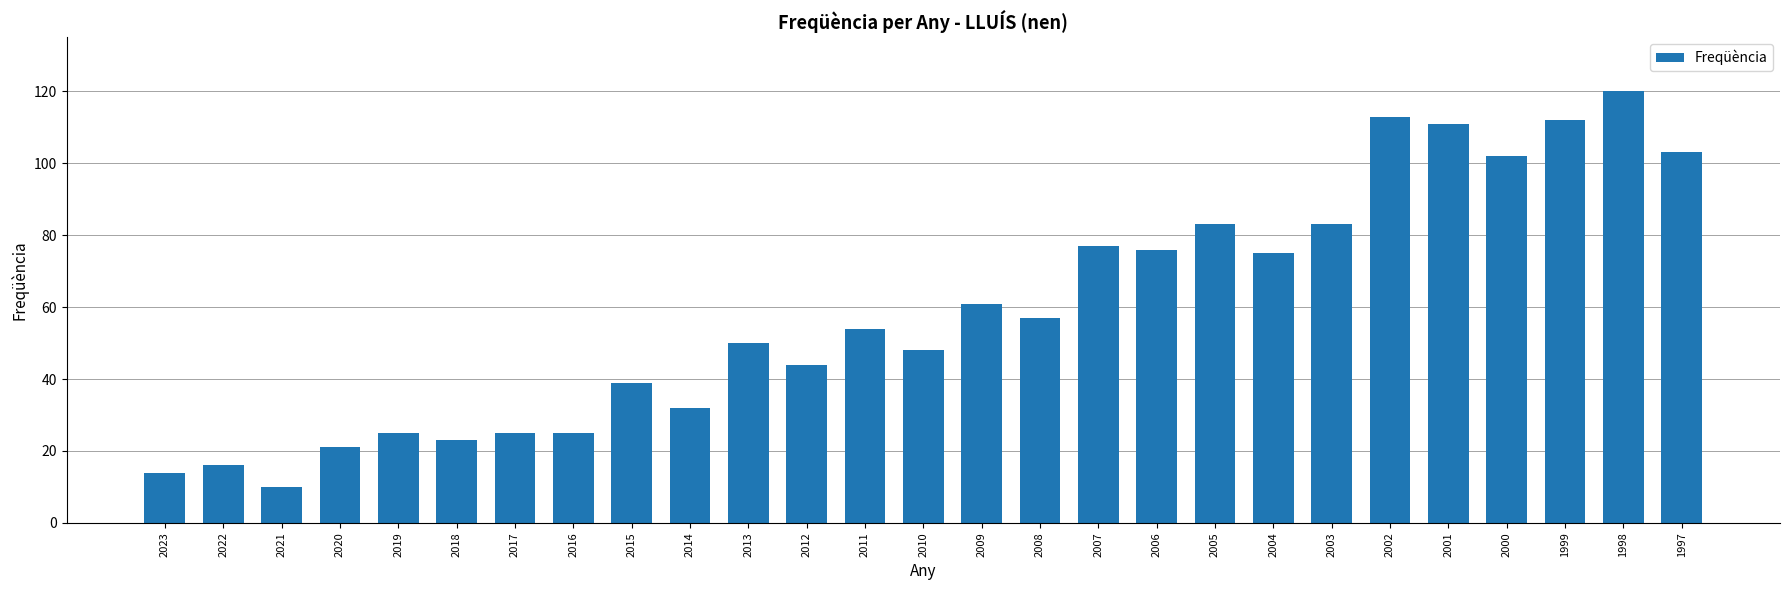

Reading left to right, what are all the values shown in this chart?

2023=14	2022=16	2021=10	2020=21	2019=25	2018=23	2017=25	2016=25	2015=39	2014=32	2013=50	2012=44	2011=54	2010=48	2009=61	2008=57	2007=77	2006=76	2005=83	2004=75	2003=83	2002=113	2001=111	2000=102	1999=112	1998=120	1997=103